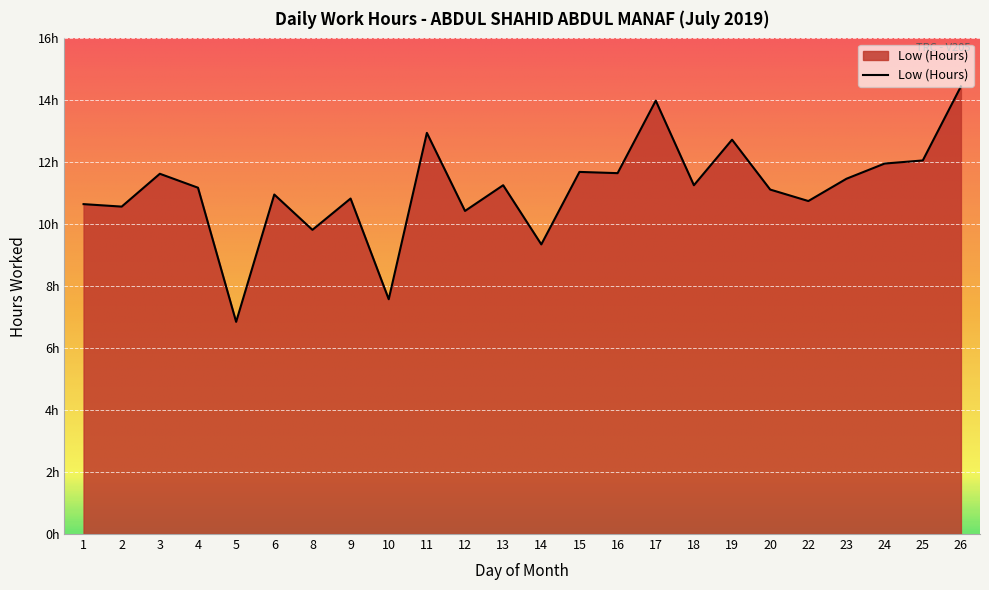

Does the chart have visible grid lines?

Yes